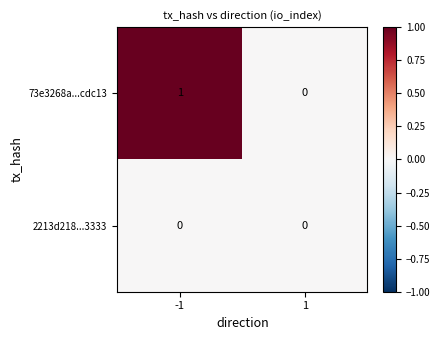

At -1, list the series in order from smallest to largest.

2213d218...3333, 73e3268a...cdc13